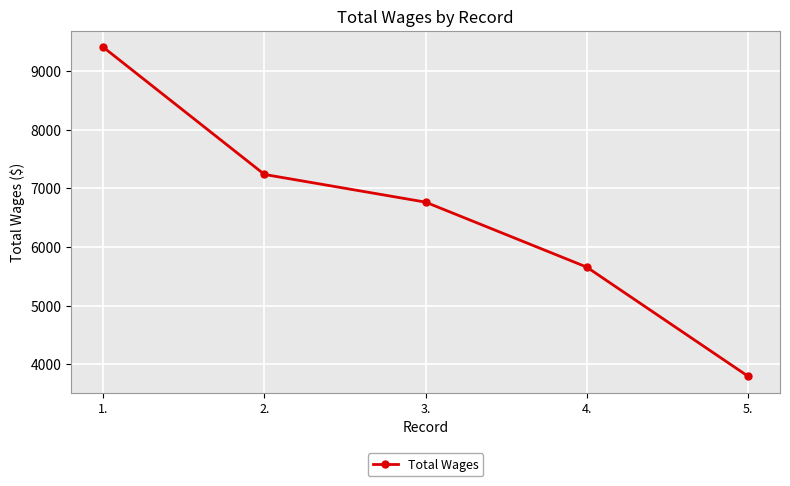

Approximately how many times larger is the value at 3. compared to 5.?

1.8